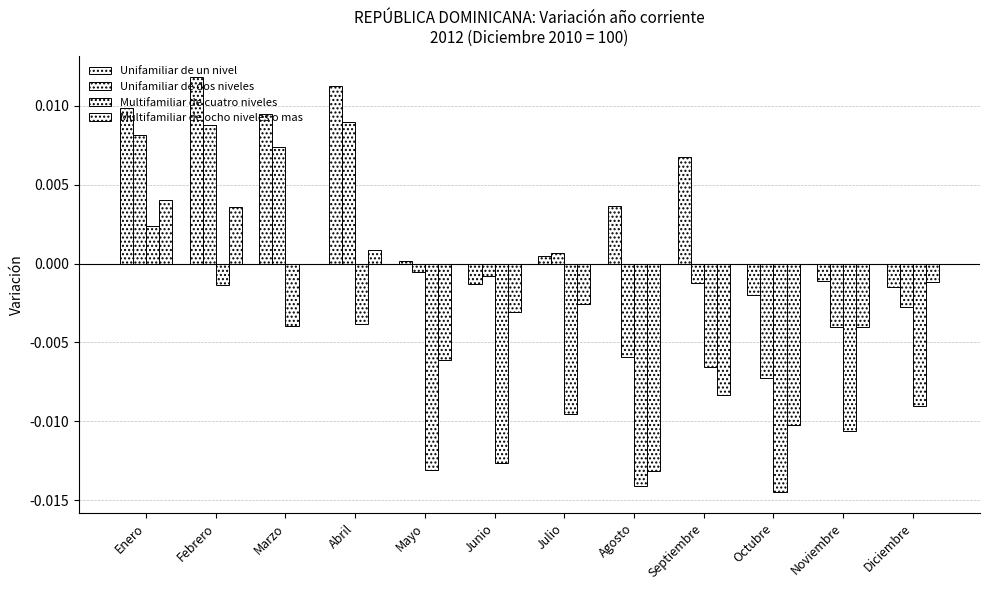

What is the label of the 3rd bar from the right?

Octubre